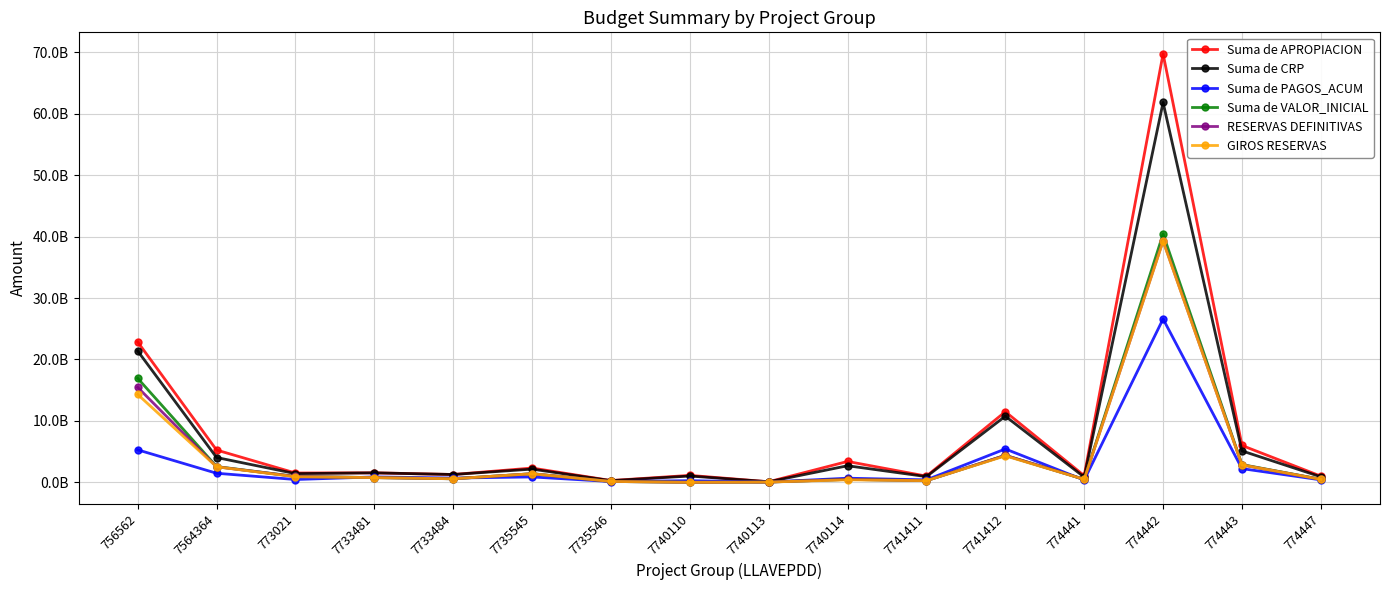

At which label is Suma de CRP closest to 30966949026?

756562